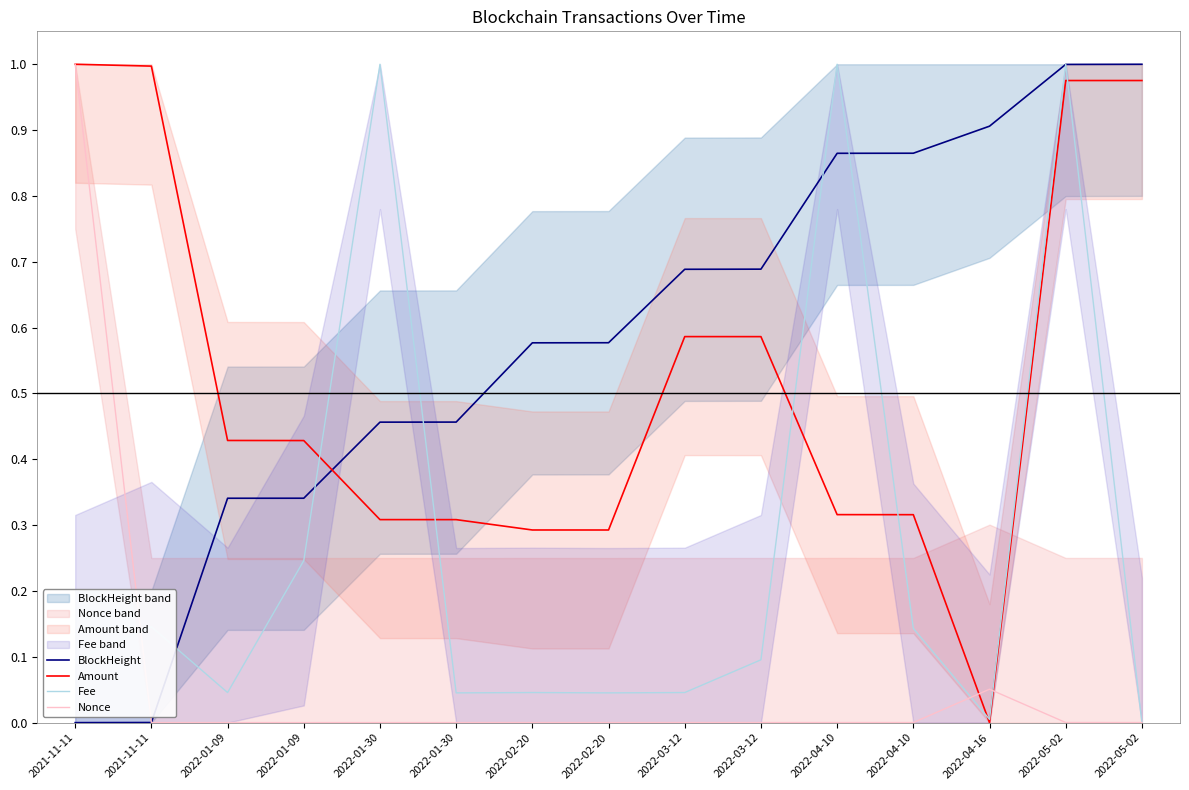

The Amount series shows 0.4 at 2022-04-16. True or false?

False